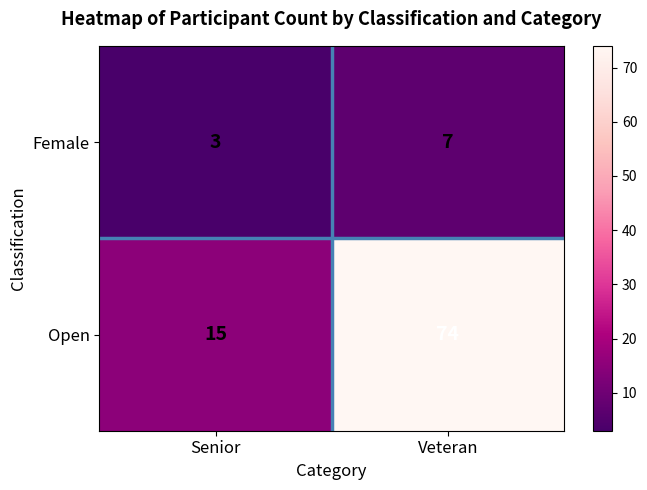

Reading right to left, extract all data points from this chart.

Female: Veteran=7	Senior=3
Open: Veteran=74	Senior=15